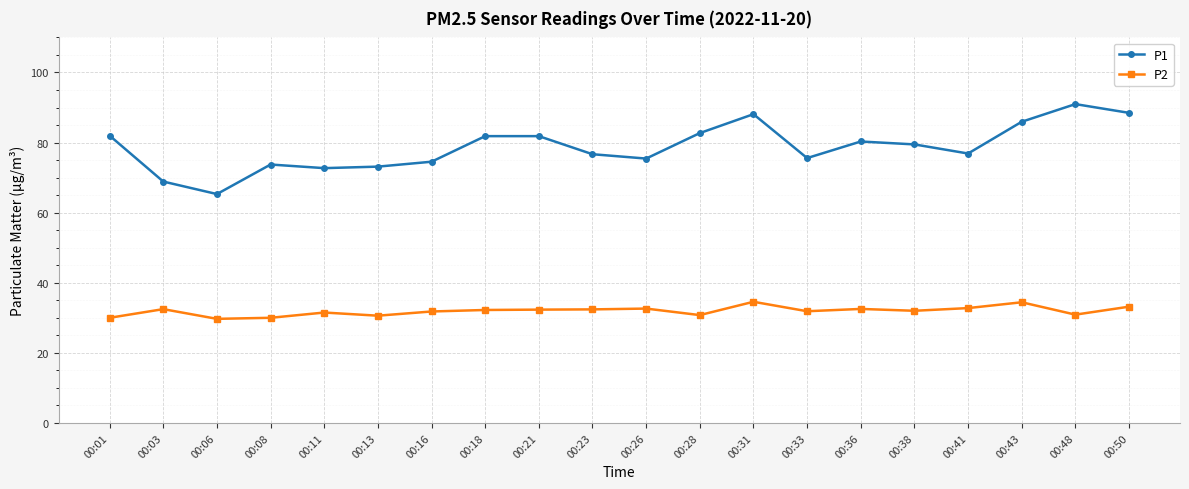

At which category does the chart reach its peak across all series?

00:48